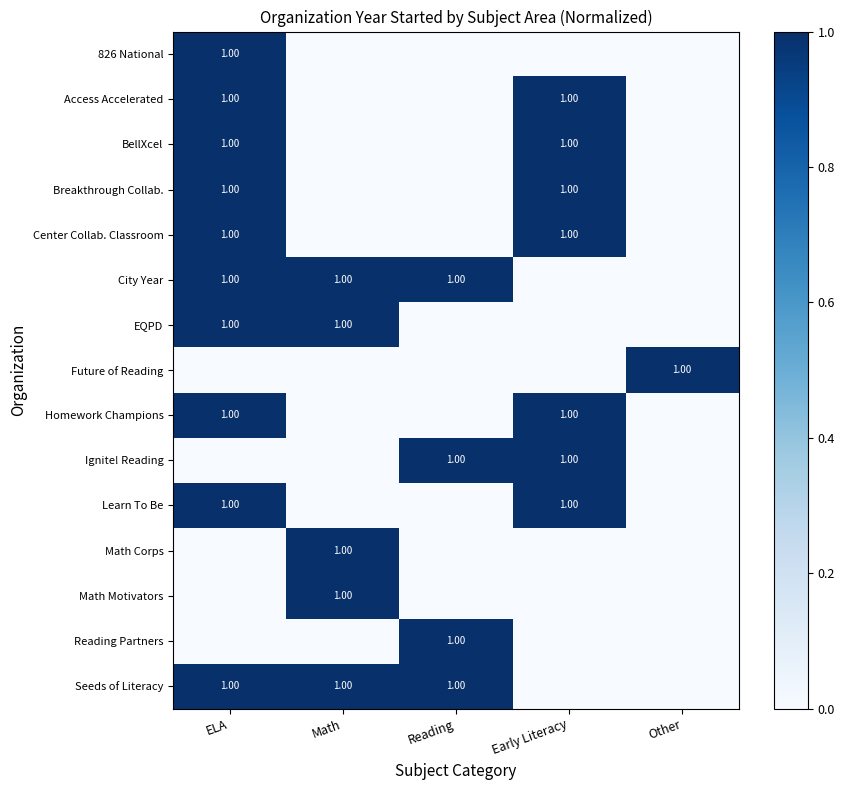

How many distinct data groups are displayed?

15